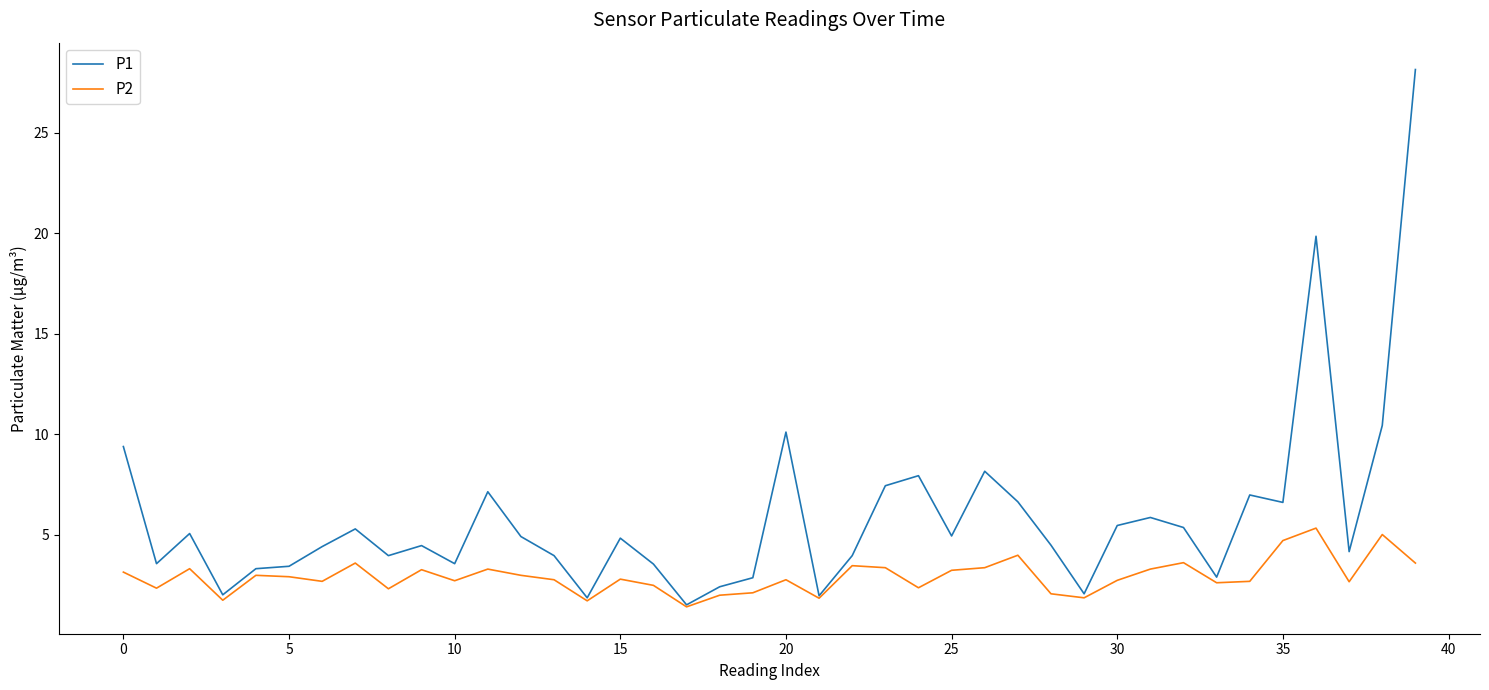

Which series has the widest spread of values?

P1